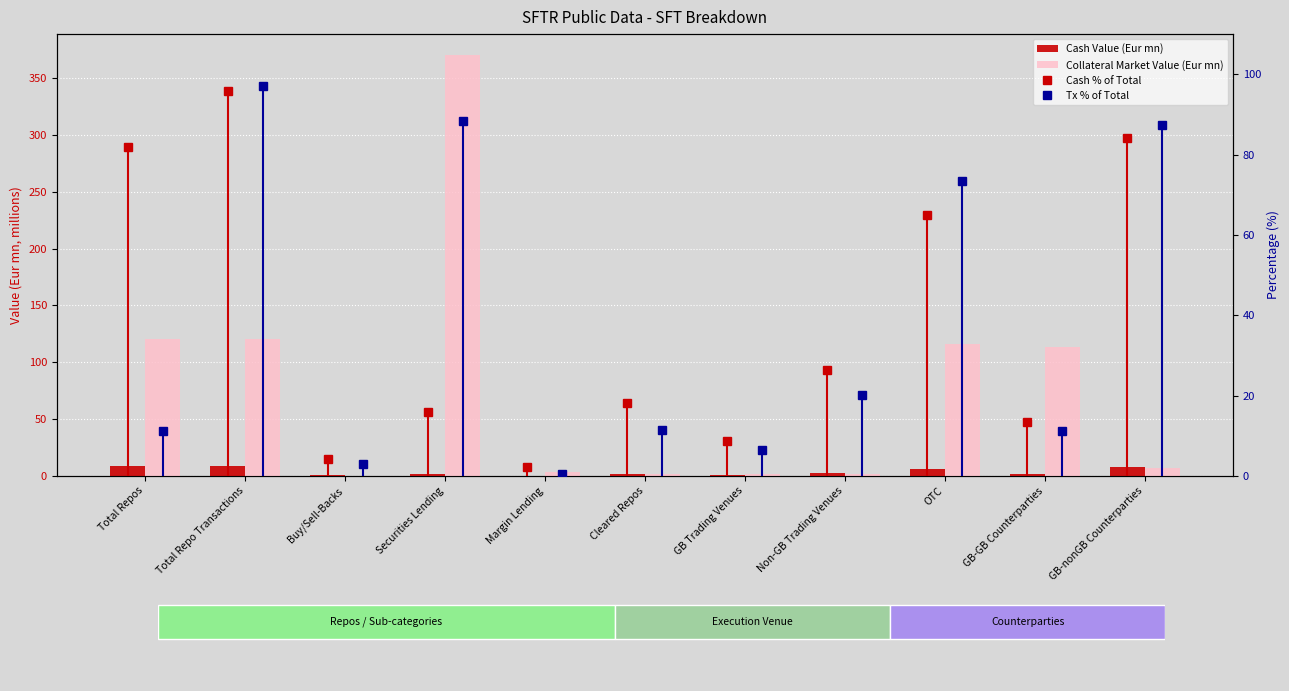

What is the label of the 10th bar from the left?

GB-GB Counterparties